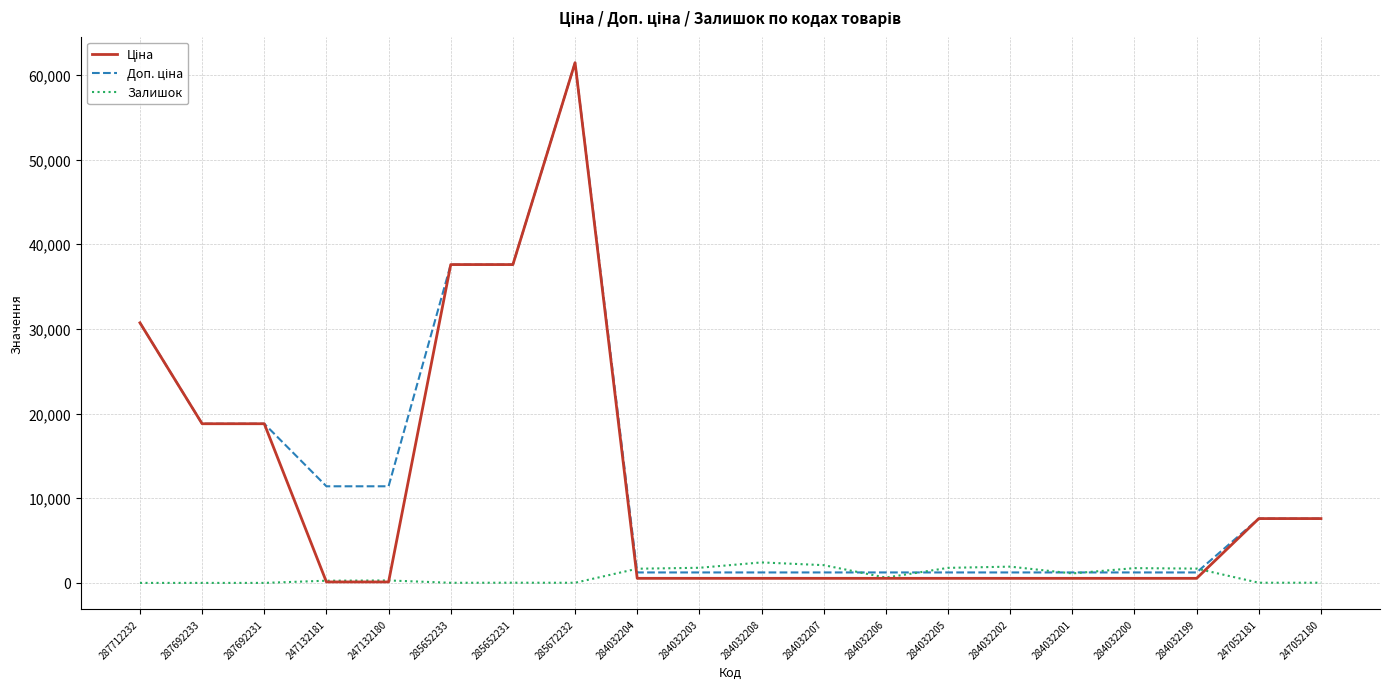

The Залишок series shows 290.0 at 247132180. True or false?

True